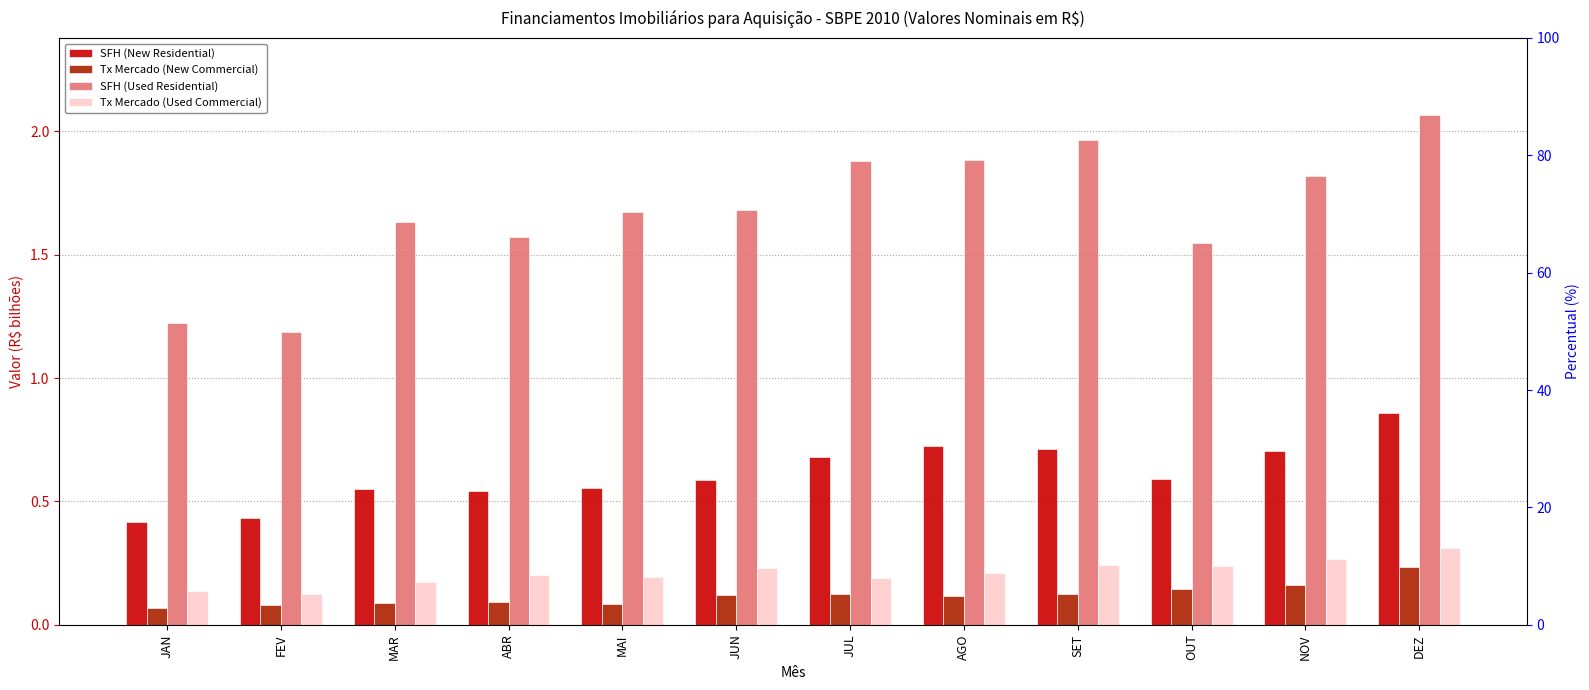

What is the average value of the SFH (Used Residential) series?

1.7